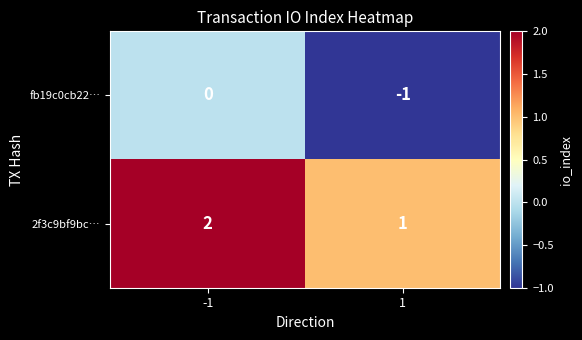

List the labels in order of fb19c0cb22… value, largest first.

-1, 1